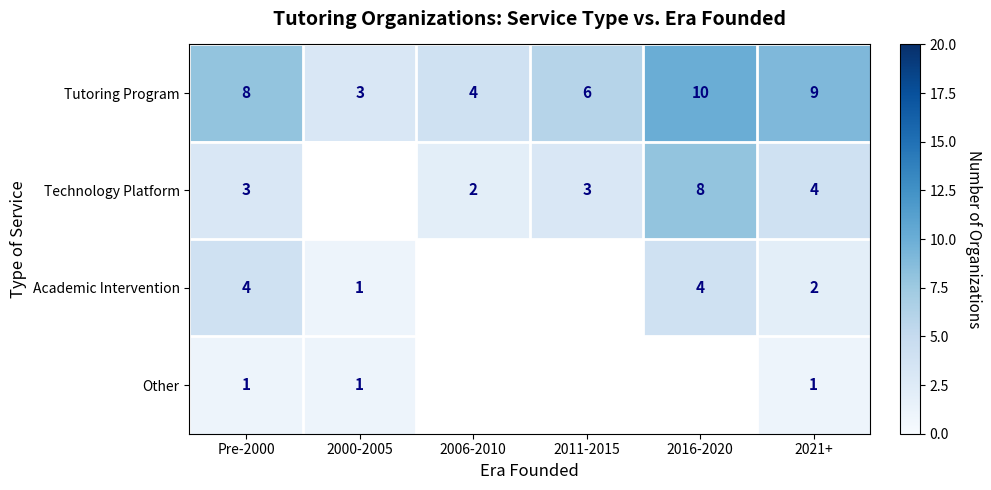

What is the difference between the highest and lowest values at 2016-2020?

6.0